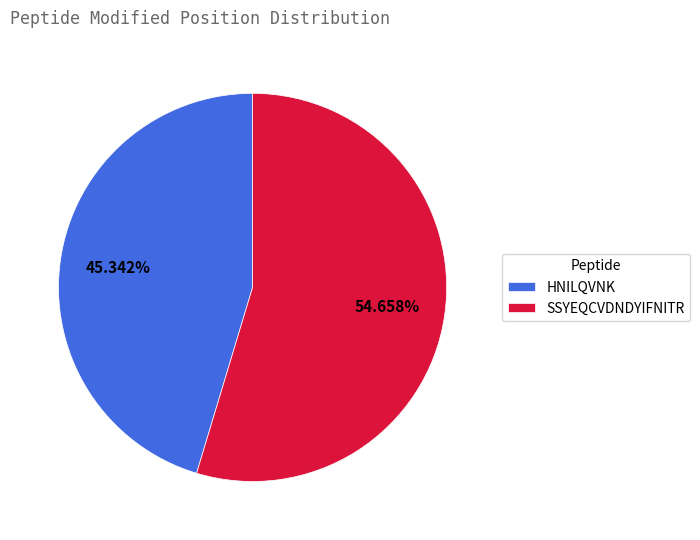

The HNILQVNK slice represents 38% of the pie. True or false?

False